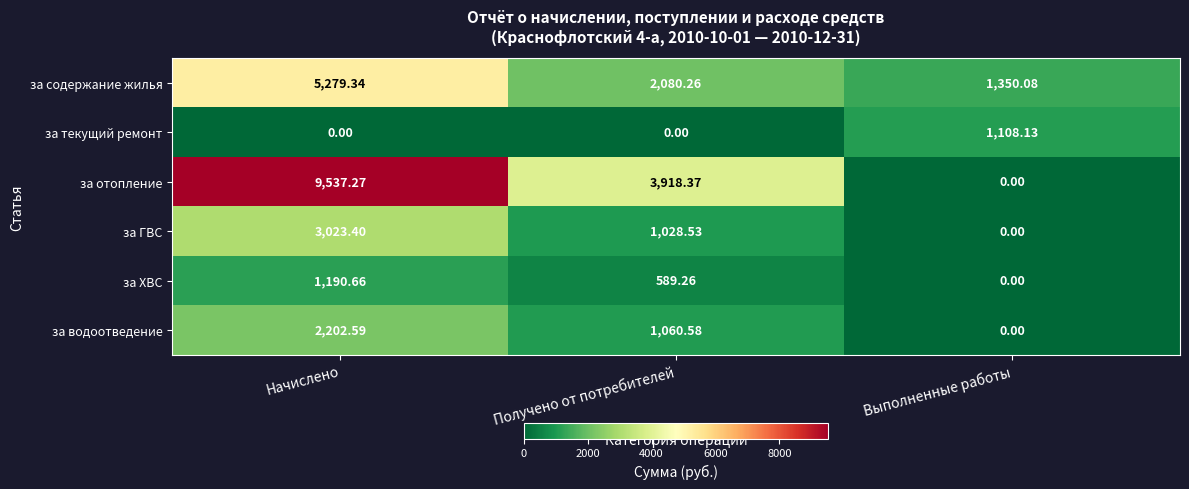

Rank the categories by за отопление value from highest to lowest.

Начислено, Получено от потребителей, Выполненные работы